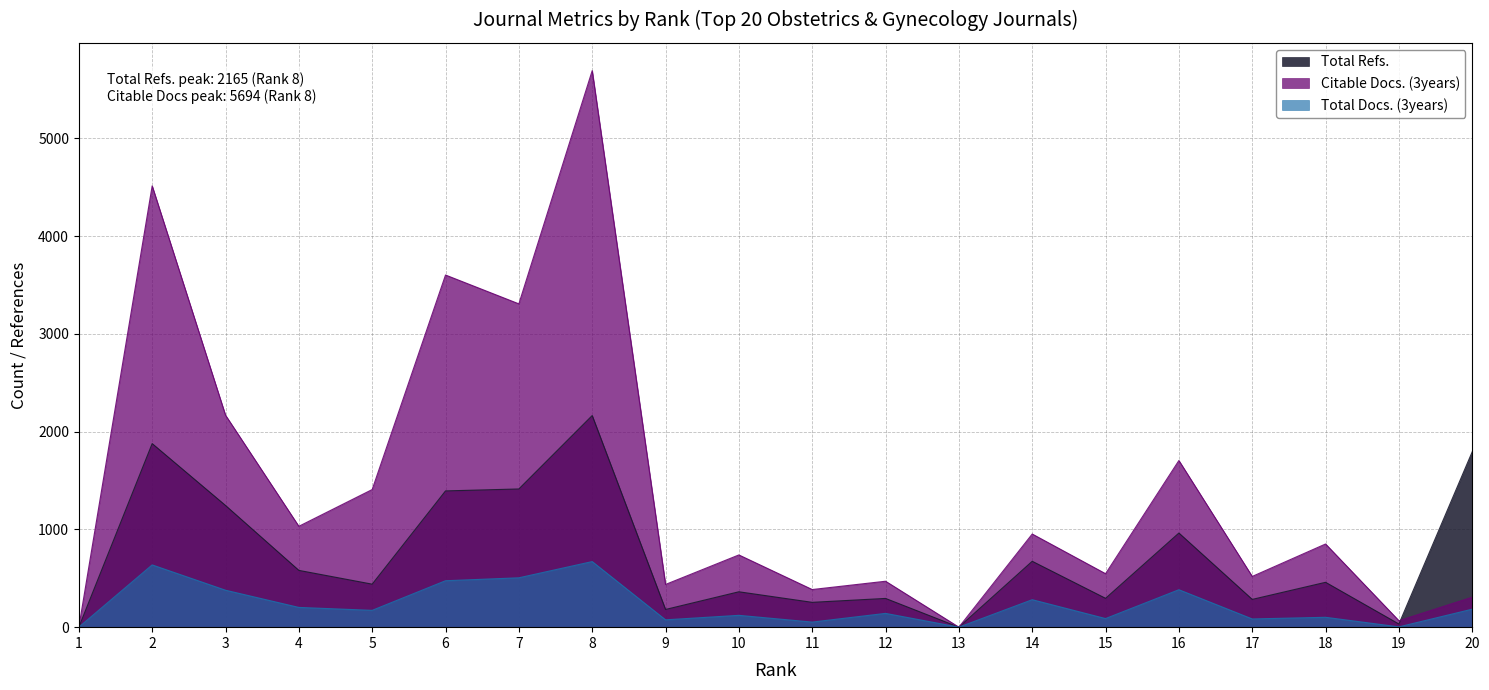

List the series in order of their peak value, lowest first.

Total Docs. (3years), Total Refs., Citable Docs. (3years)